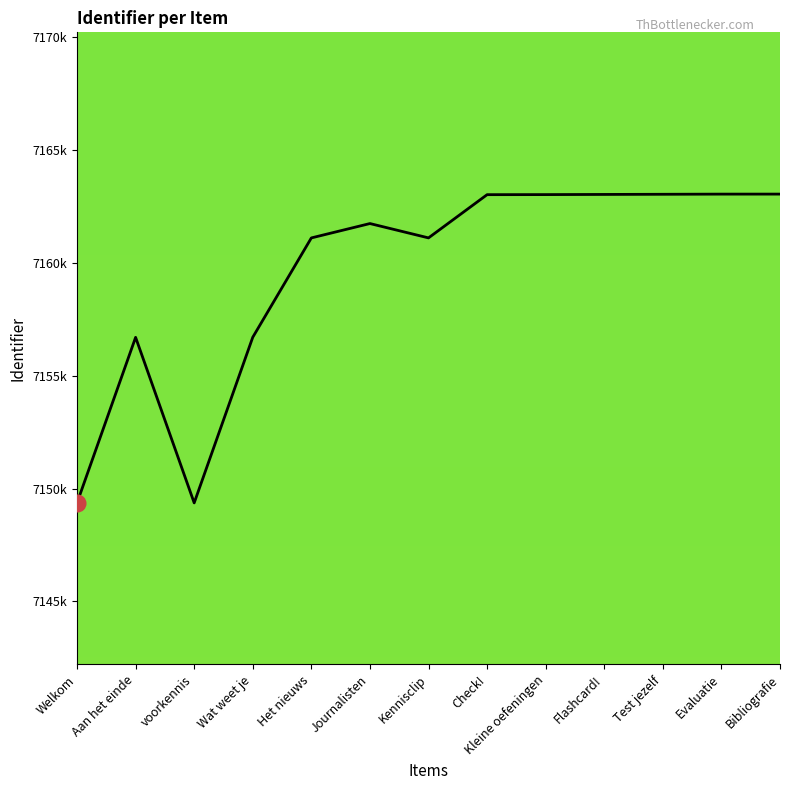

Reading left to right, what are all the values shown in this chart?

7149363	7156694	7149364	7156699	7161097	7161733	7161098	7163012	7163015	7163022	7163029	7163036	7163037